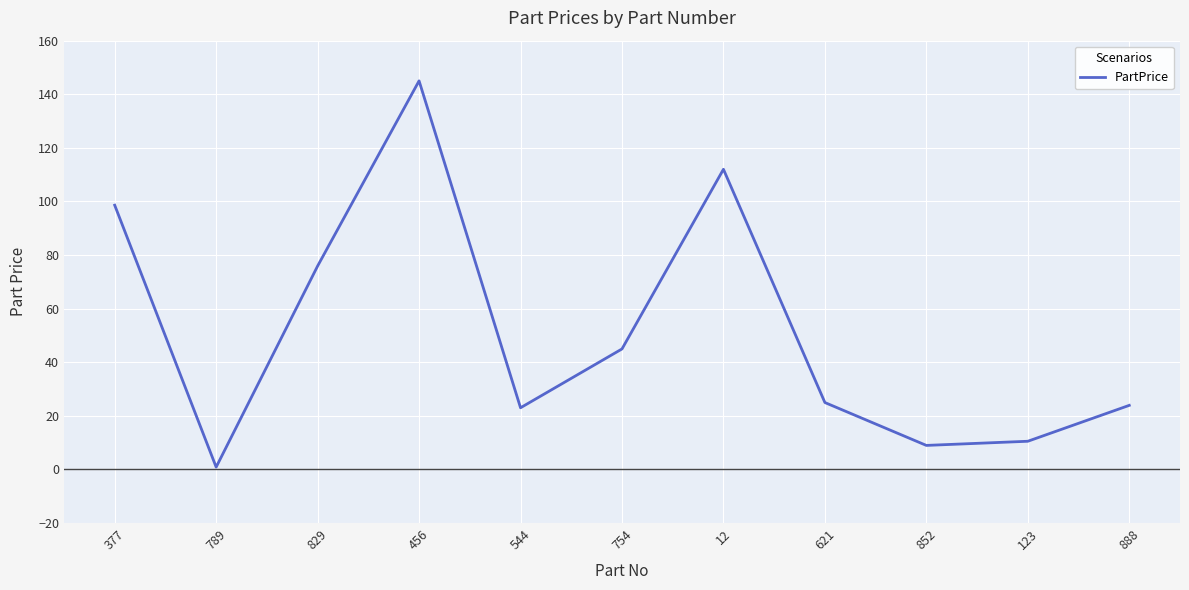

What position from the left is 621?

8